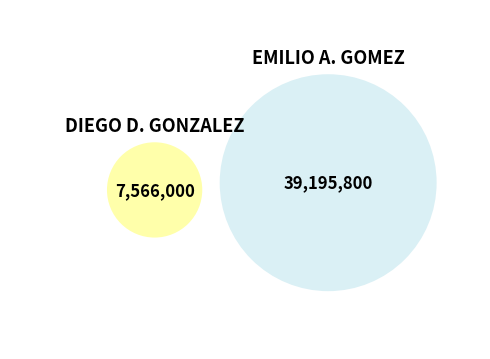

To the nearest percent, what is the combined percentage of EMILIO ADRIAN GOMEZ ZARATE and DIEGO DEJESUS GONZALEZ CABANAS?

100%